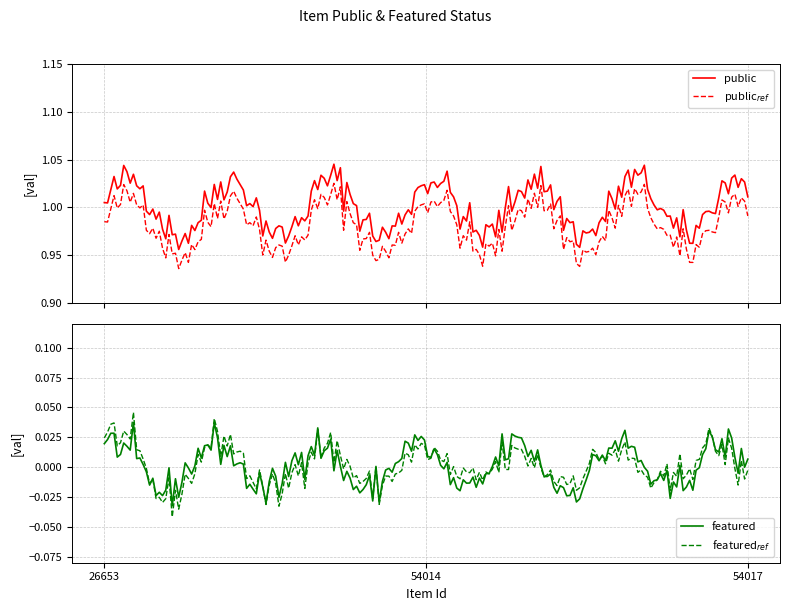

True or false: featured has a value of 0 at 54014.

True